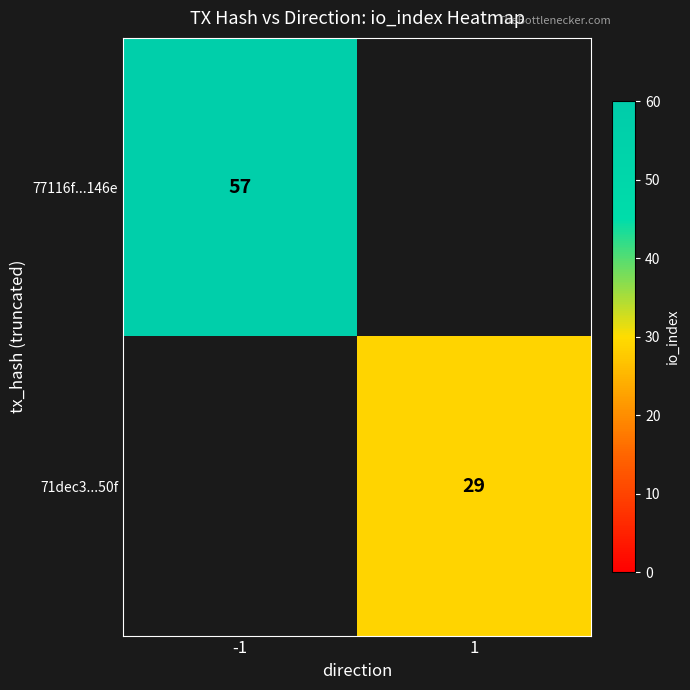

Is it true that 77116f...146e equals 57 at -1?

True